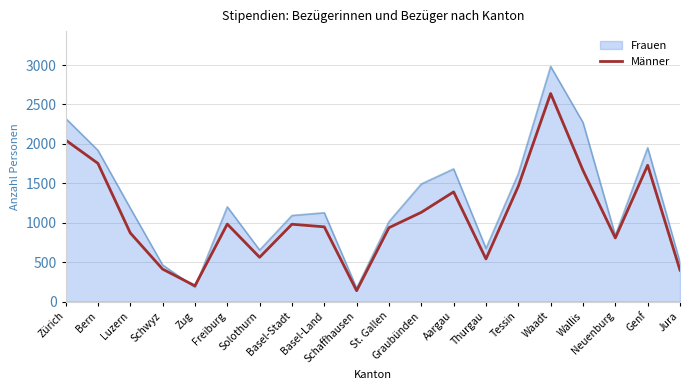

What is the greatest value displayed?

2983